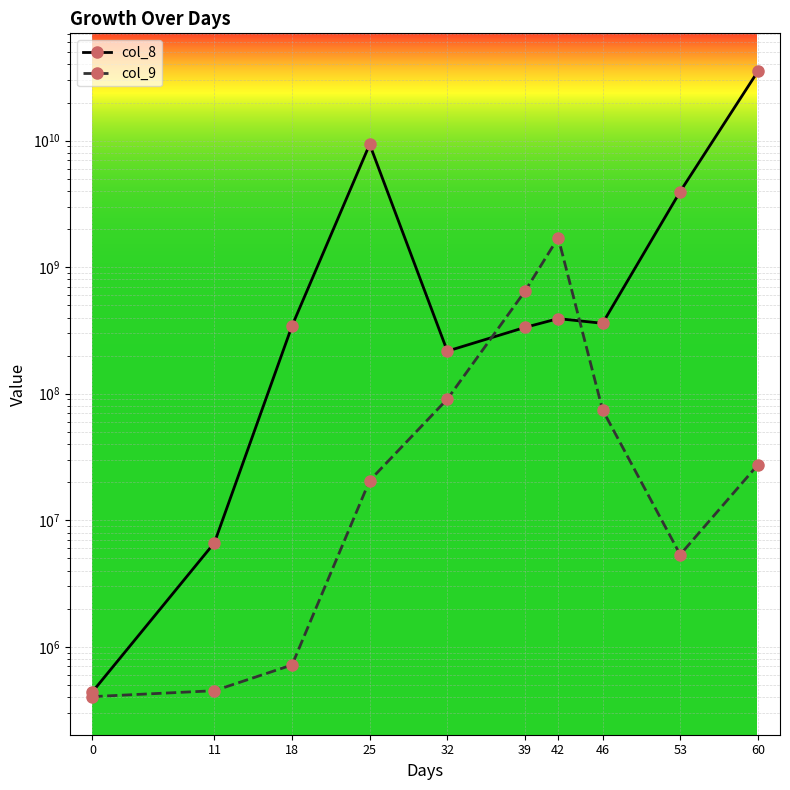

At which category is the sum across all series the highest?

60